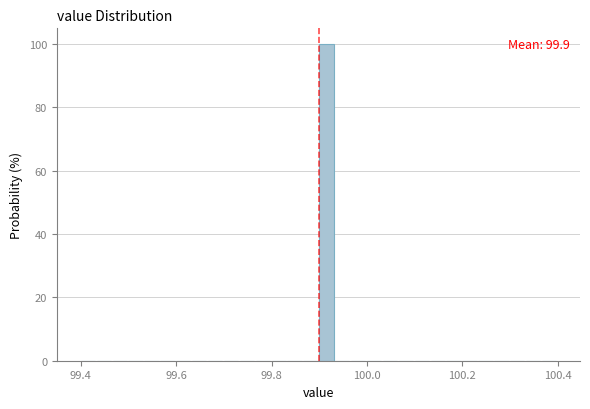

Around what value on the x-axis is the tallest bar? Give the approximate position of its centre, as read against the axis.

99.92